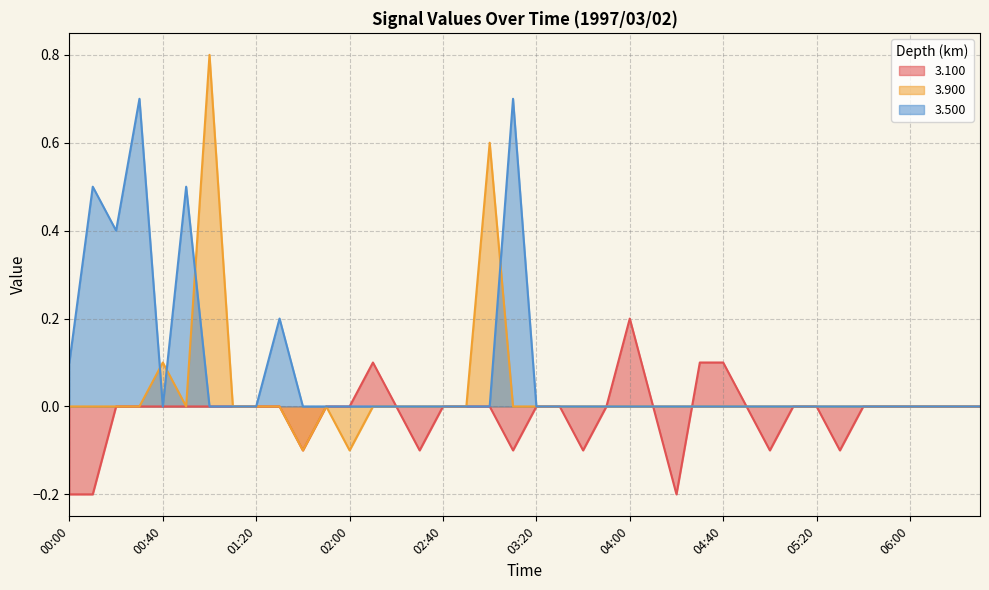

The value of 3.100 at 03:30 is -0.2. True or false?

False